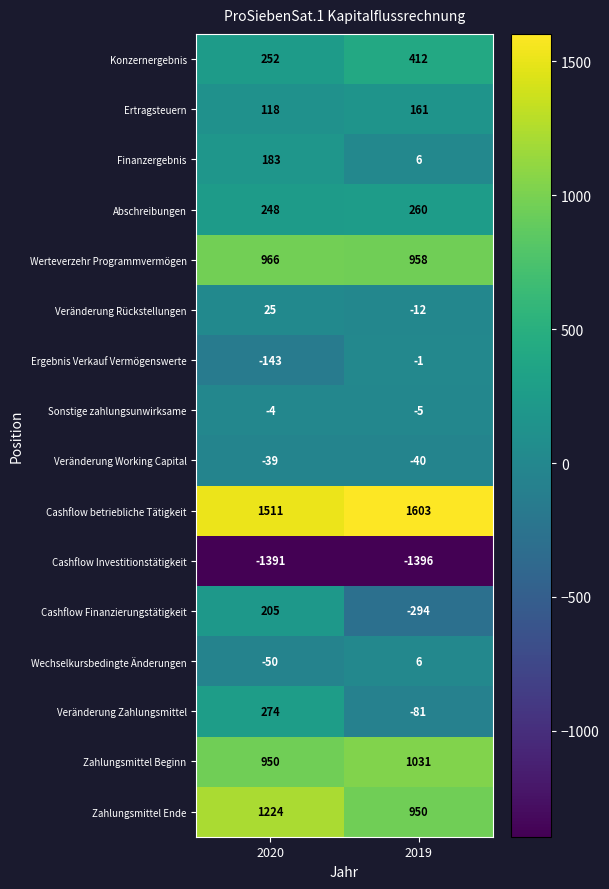

Which label corresponds to the smallest value in the chart?

2019